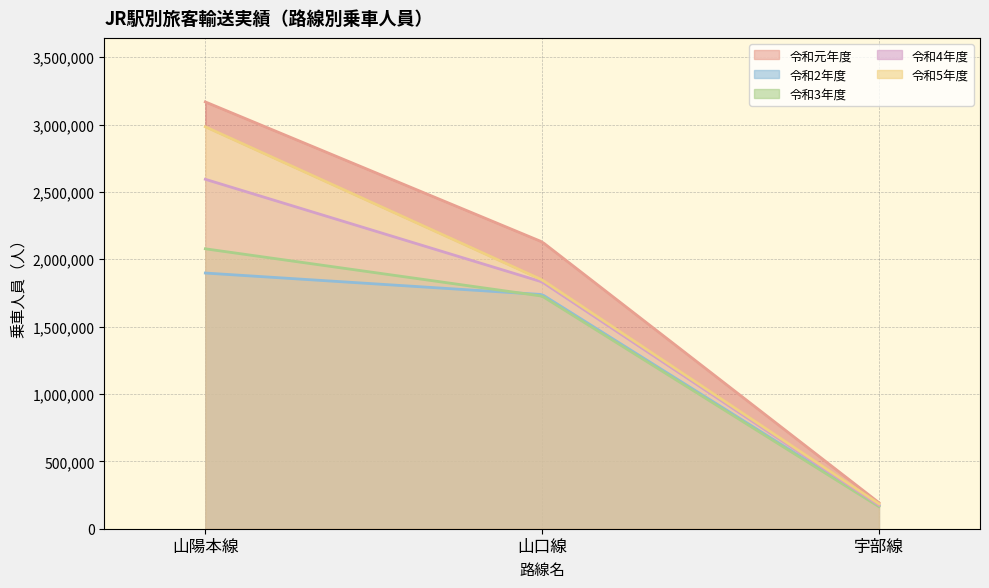

What is the total value across all series at 山口線?

9272198